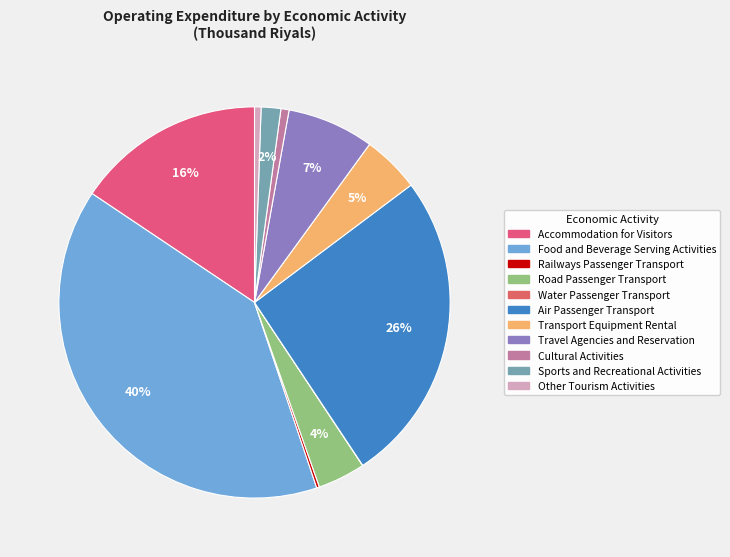

Is there any slice that represents more than half of the pie?

No